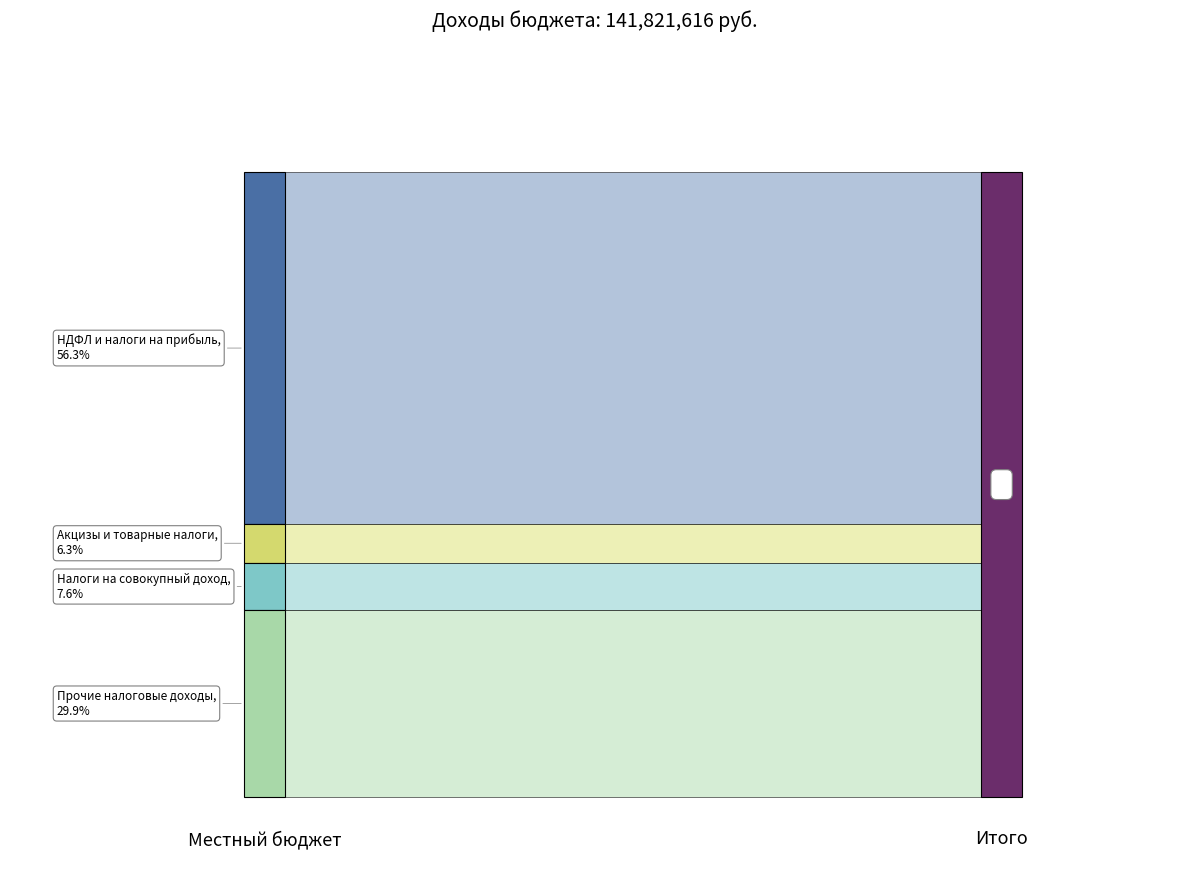

Reading left to right, list all the values displayed in this chart.

79776268.2	8901087.5	10779903.4	42364357.3